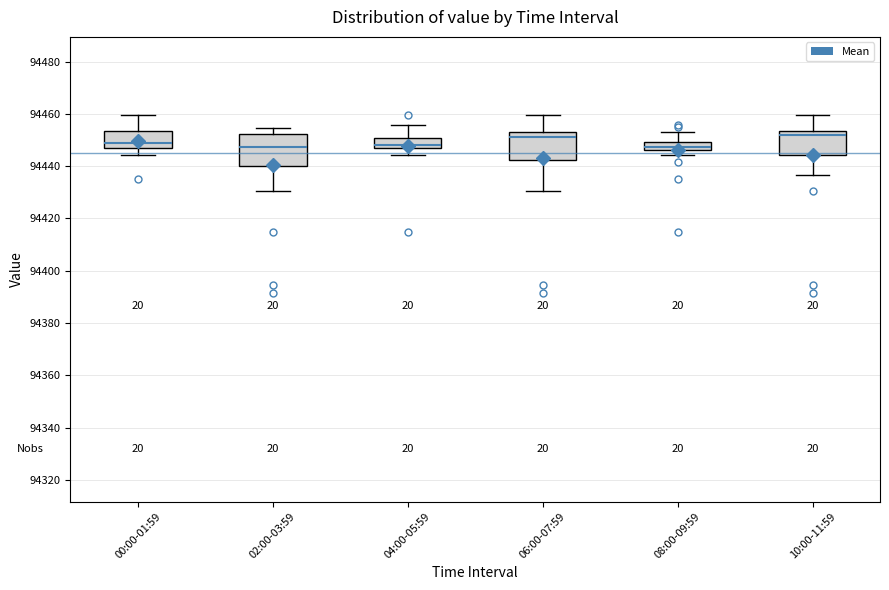

Where does the lower whisker of the box for 02:00-03:59 end on the y-axis? The values are not printed on the chart, so give them approximately, as read against the axis.

94430